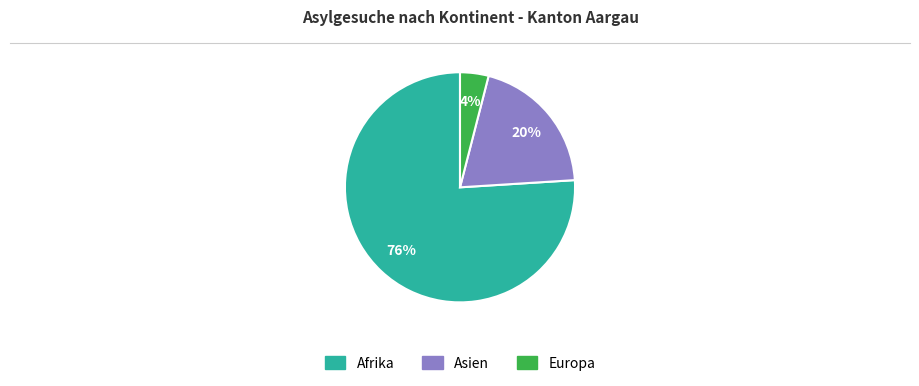

Rank the categories by value from lowest to highest.

Europa, Asien, Afrika